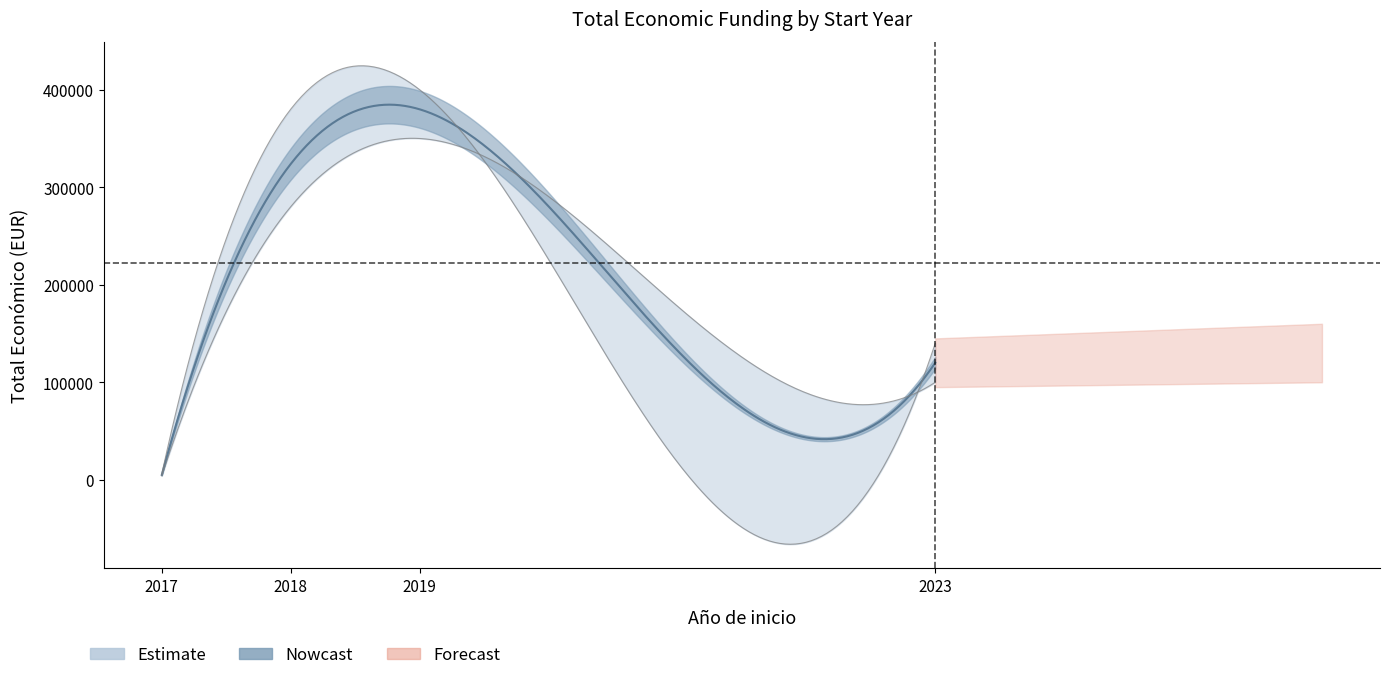

At which category is the sum across all series the highest?

2019